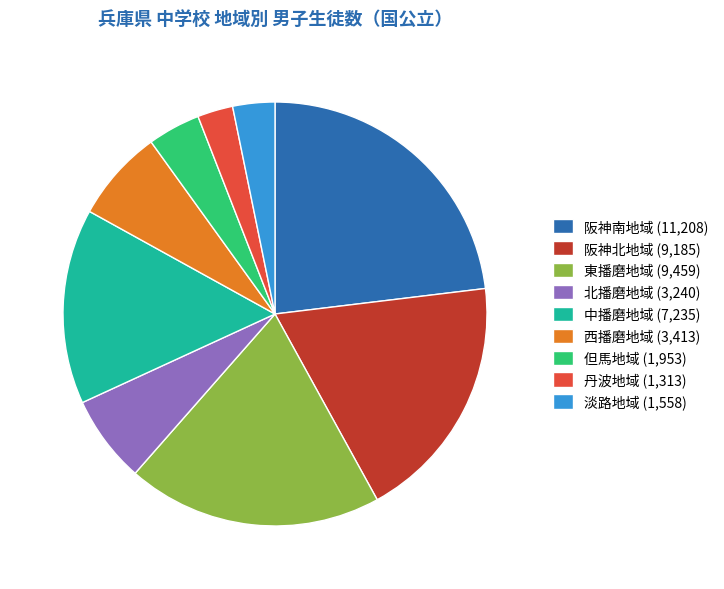

Do 但馬地域 and 中播磨地域 together represent more than half of the pie?

No